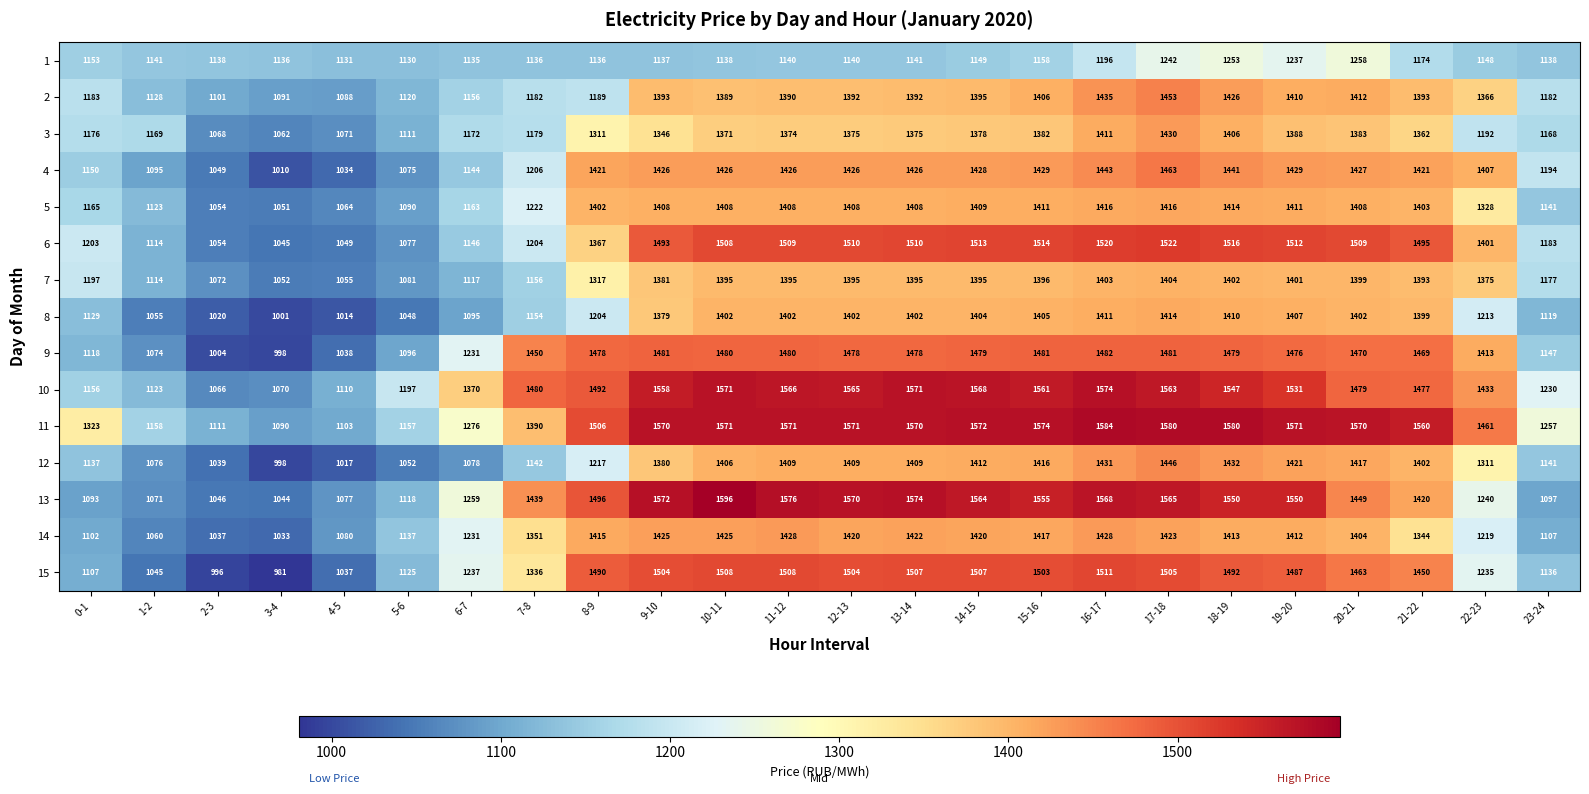

True or false: 12 has a value of 1947 at 16-17.

False